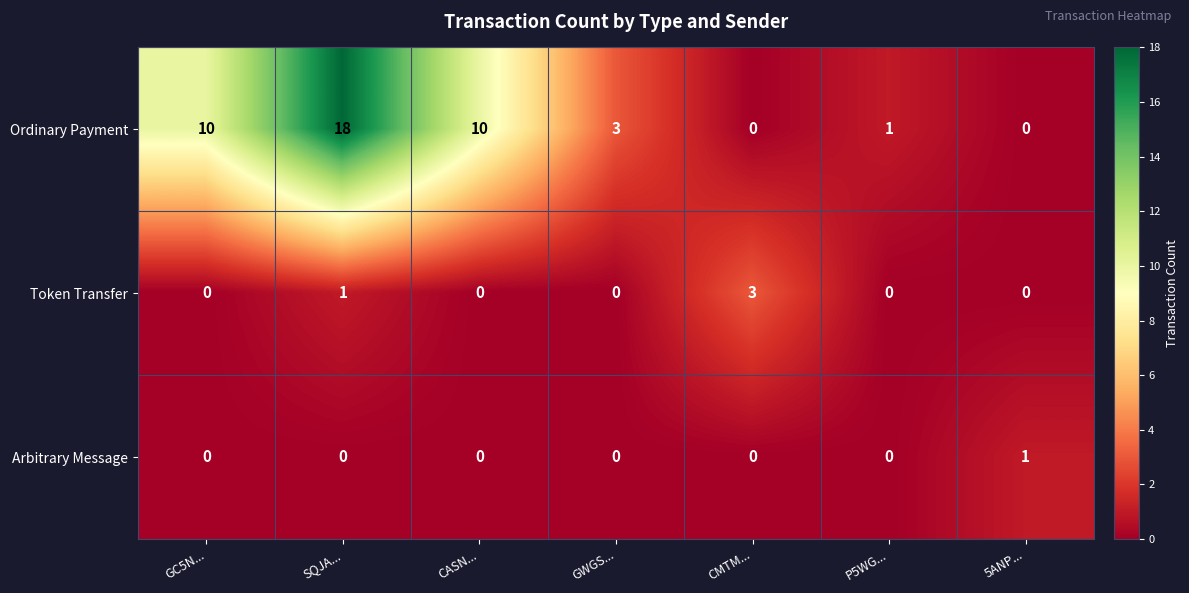

List the series in order of their peak value, highest first.

Ordinary Payment, Token Transfer, Arbitrary Message